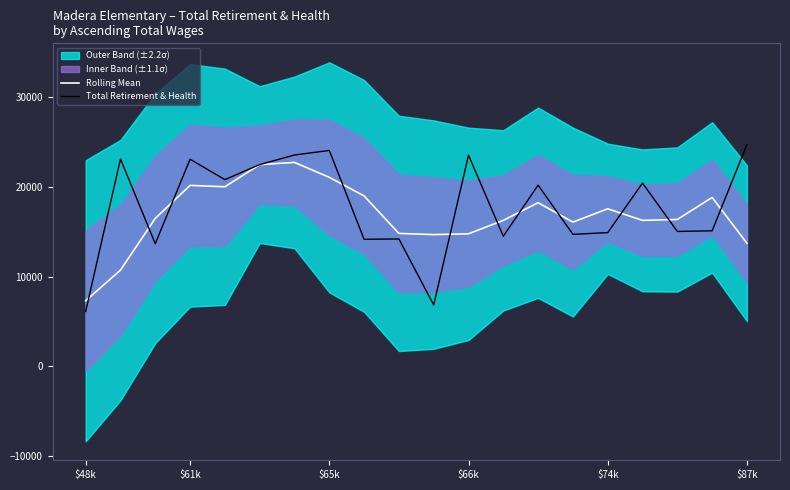

What is the smallest value displayed?

6107.0